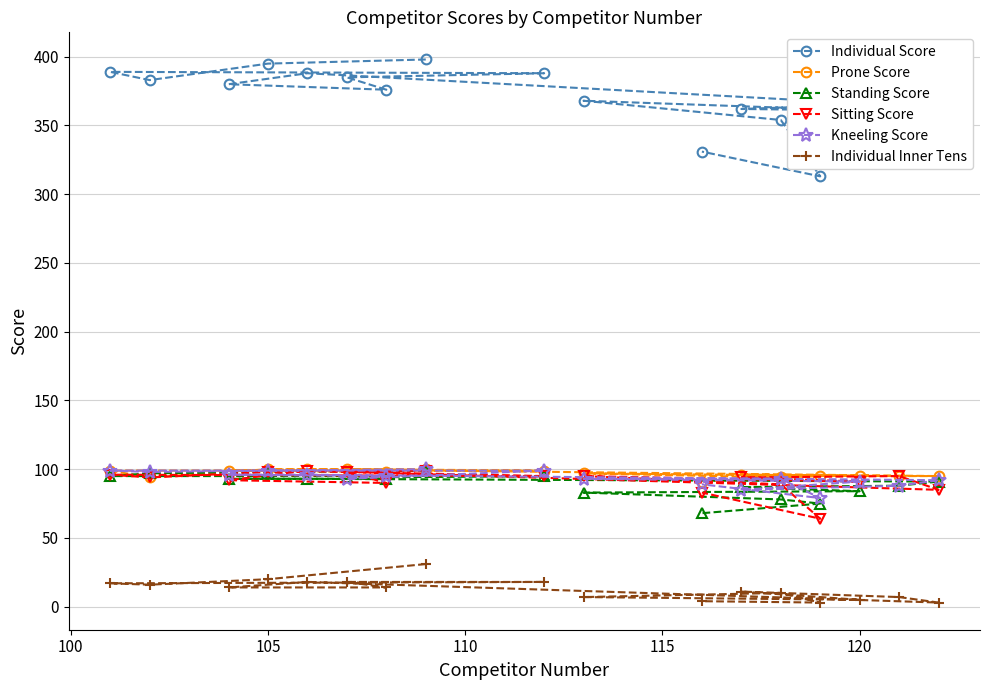

What is the maximum value for Individual Score?

398